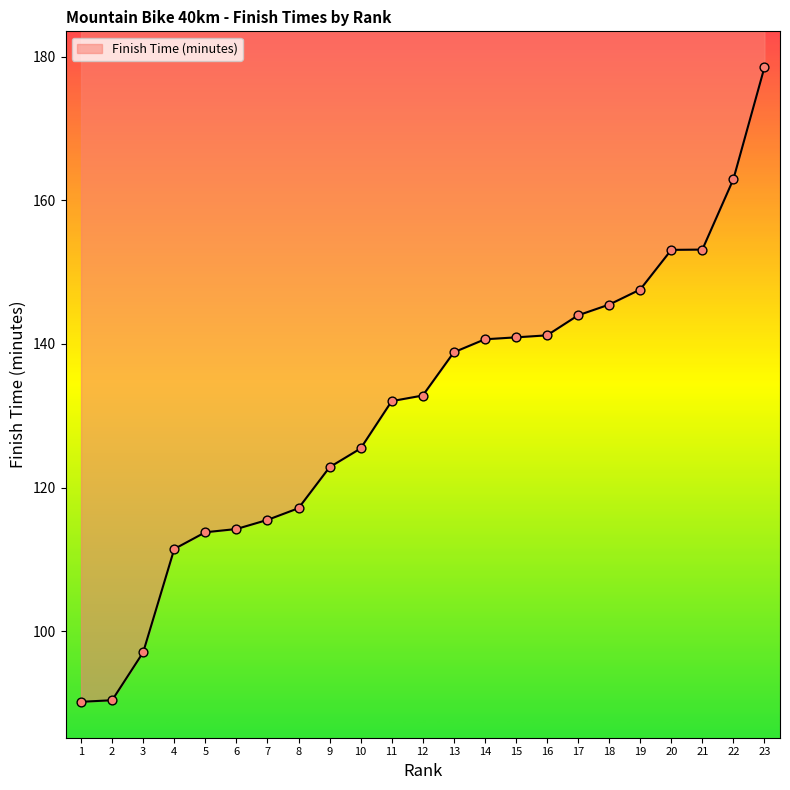

Approximately how many times larger is the value at 23 compared to 10?

1.4